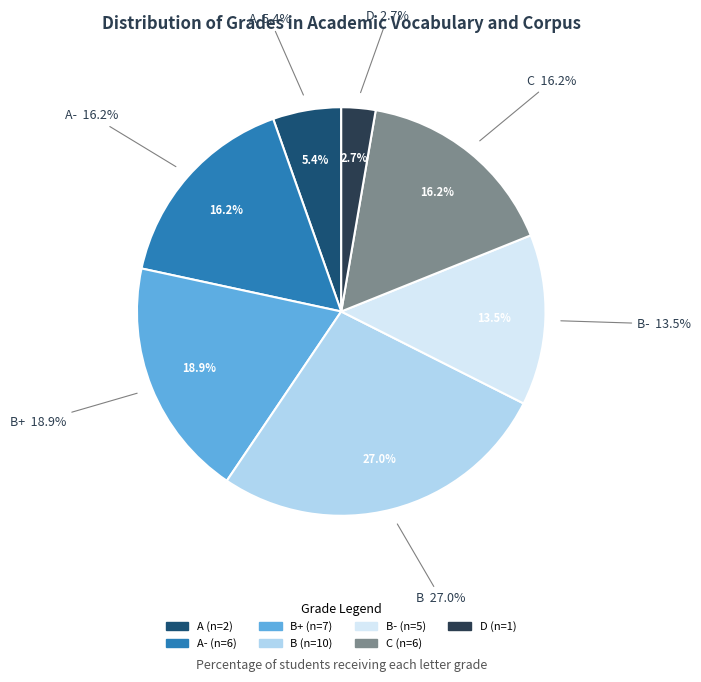

True or false: B- accounts for 14% of the total.

True